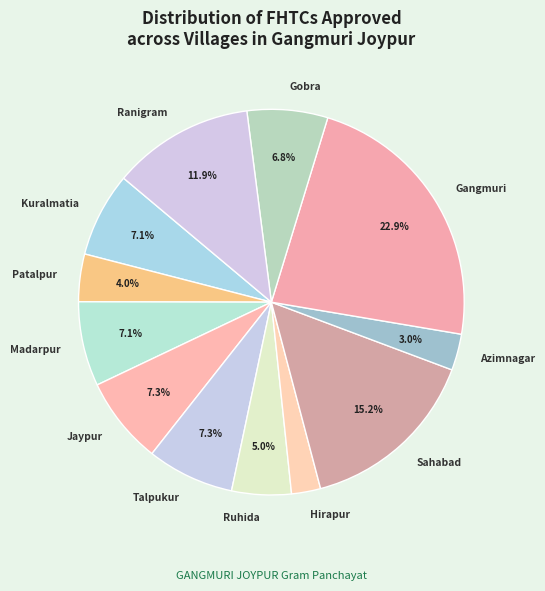

Between Azimnagar and Sahabad, which is larger?

Sahabad